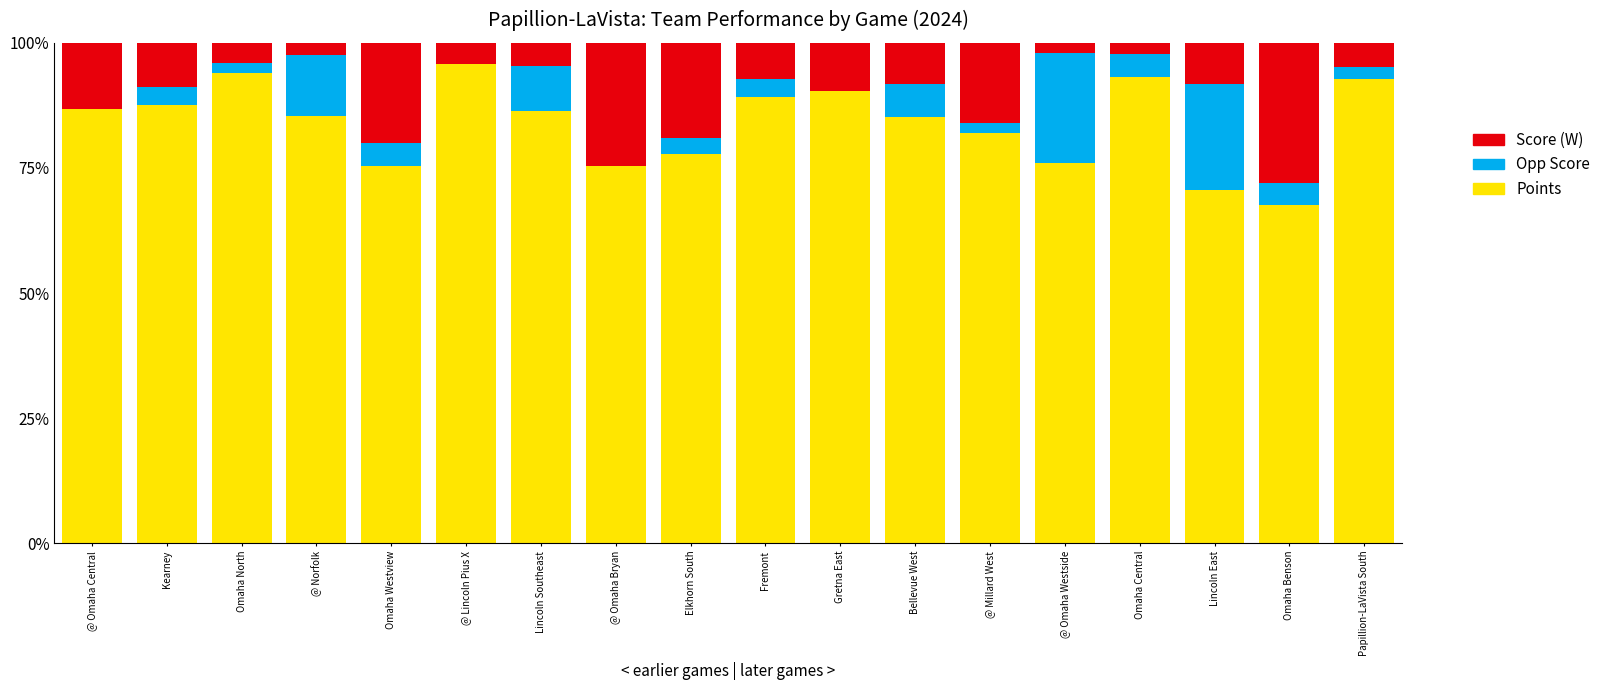

Which series has the largest range (max minus min)?

Points